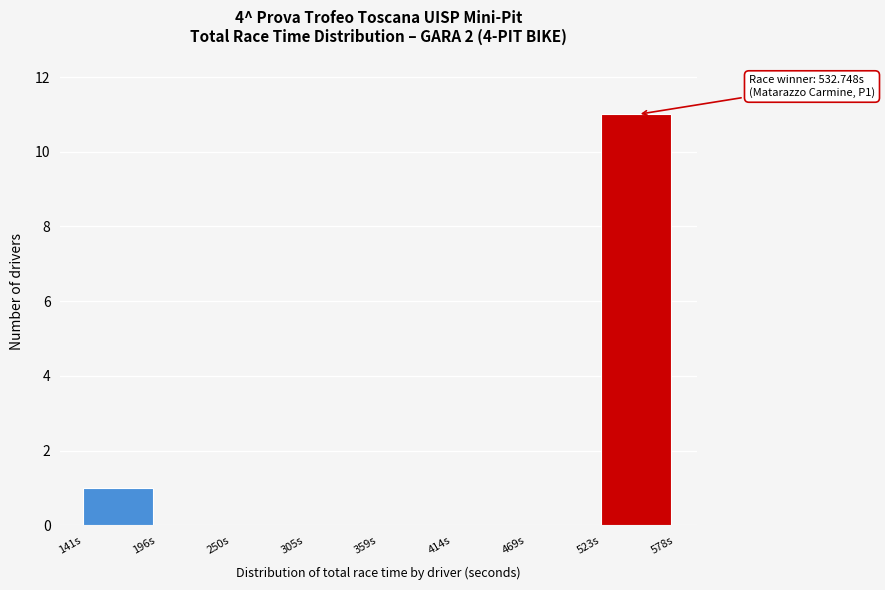

Over which range of the x-axis is the bar tallest?

520 to 580